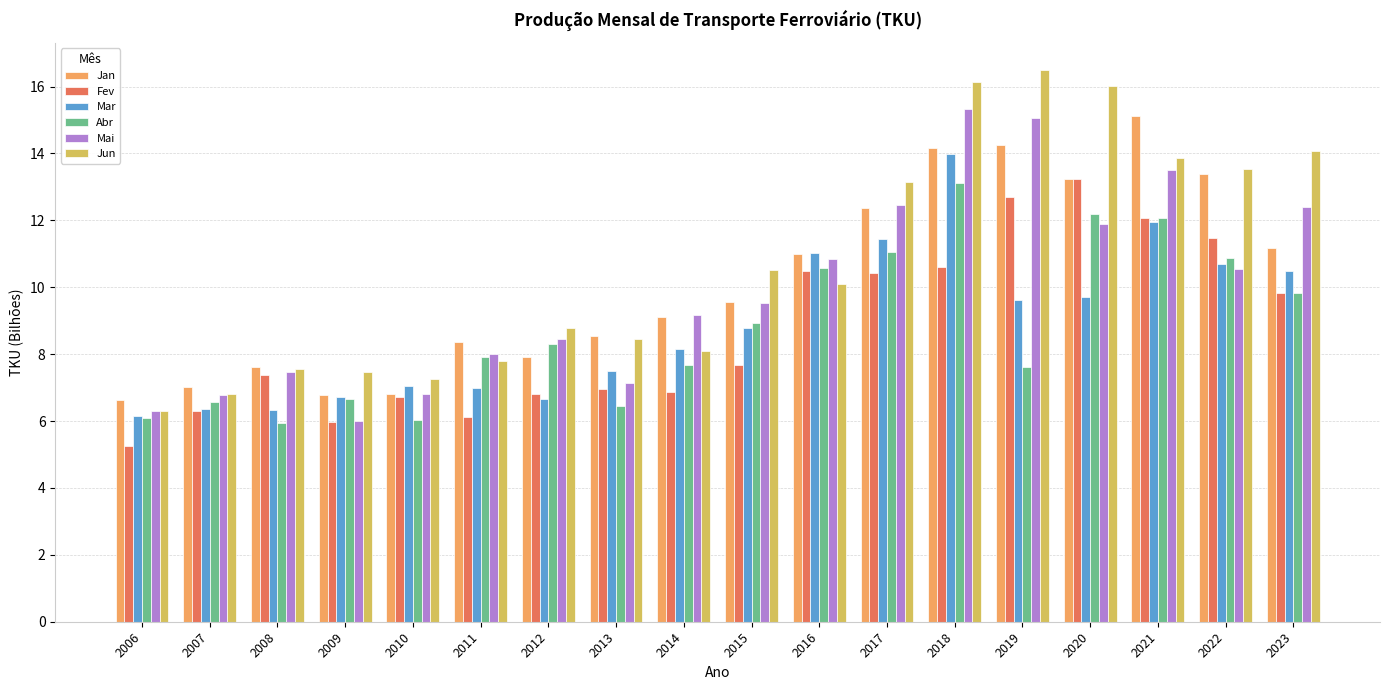

True or false: Mar has a value of 8.2 at 2014.

True